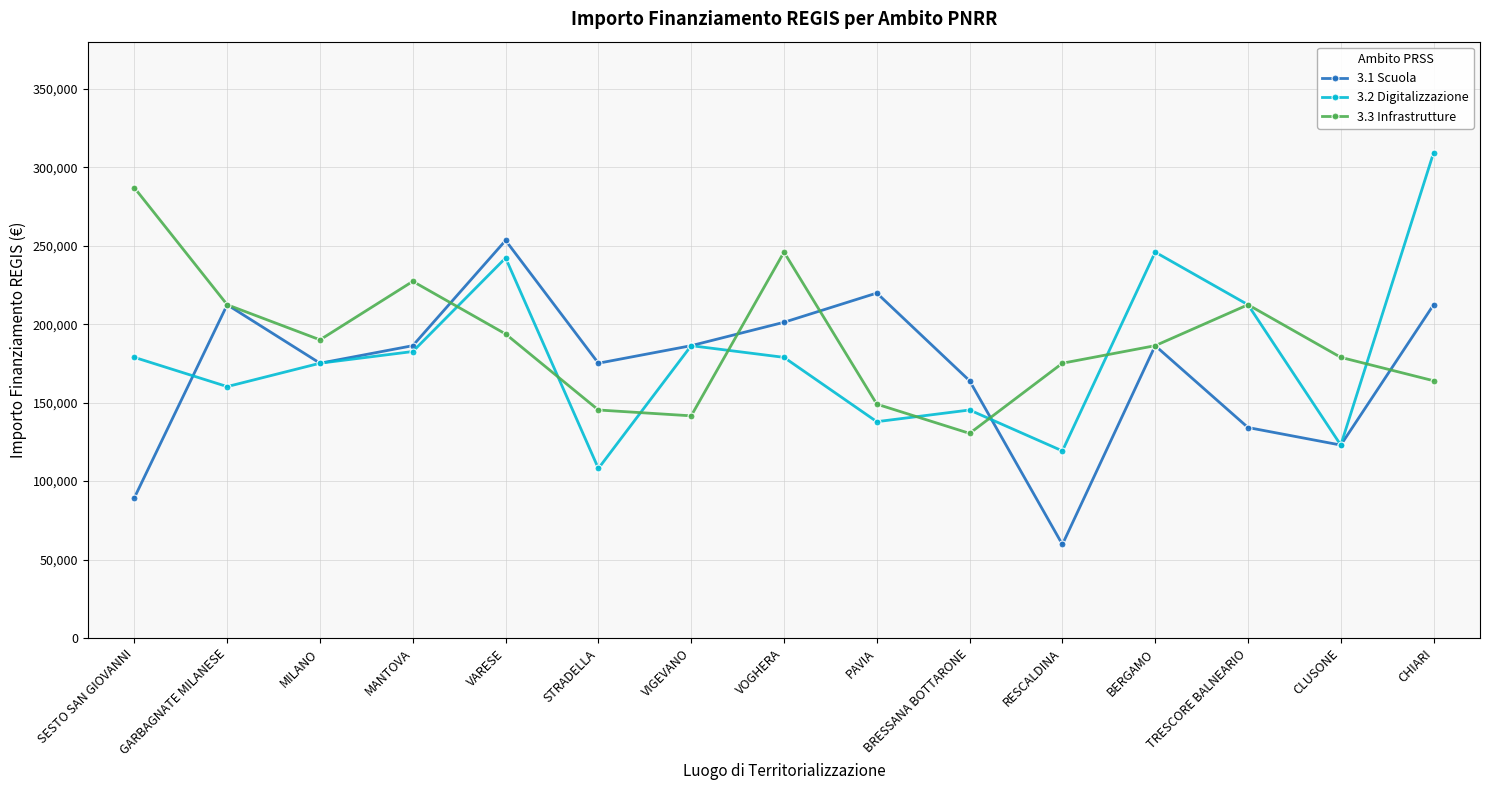

How many values in the 3.2 Digitalizzazione series exceed 178839?

8